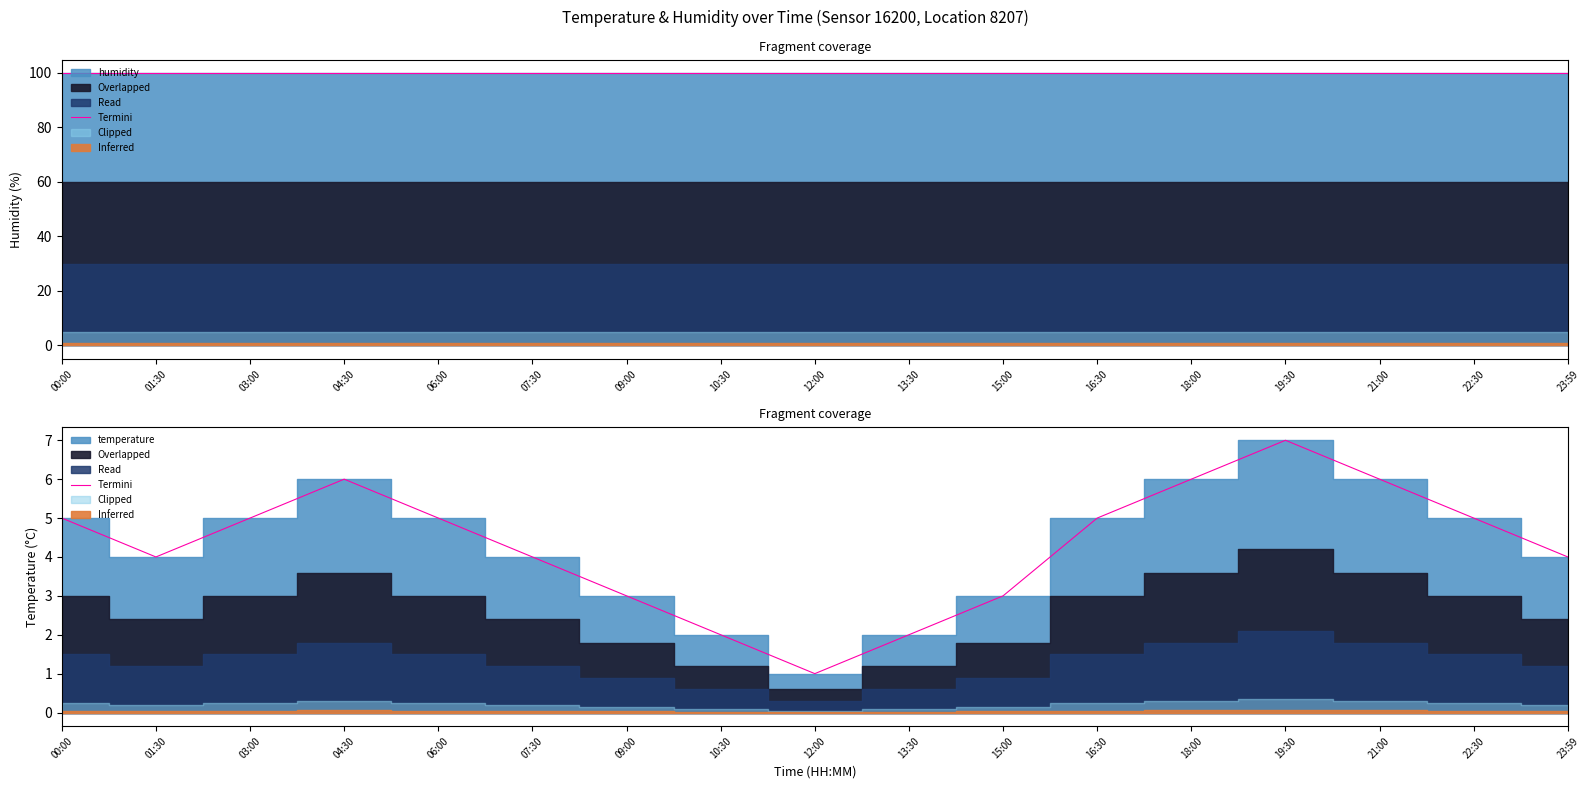

What is the minimum value shown in the chart?

1.0